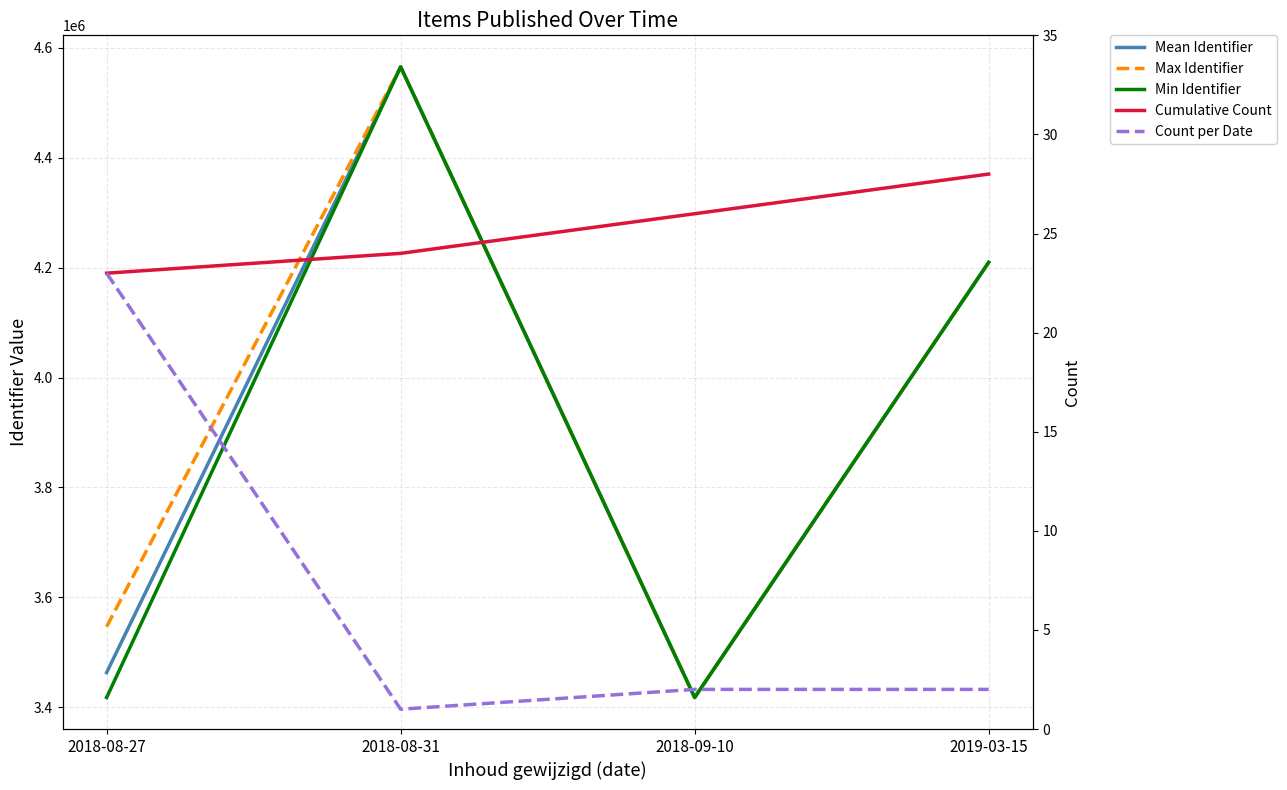

What is the average value of the Cumulative Count series?

25.2